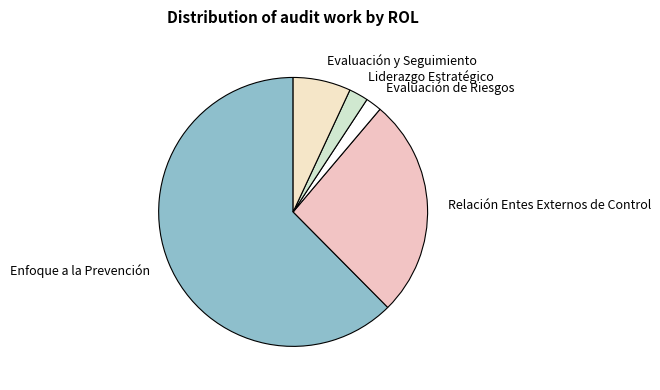

The Relación Entes Externos de Control slice represents 26% of the pie. True or false?

True